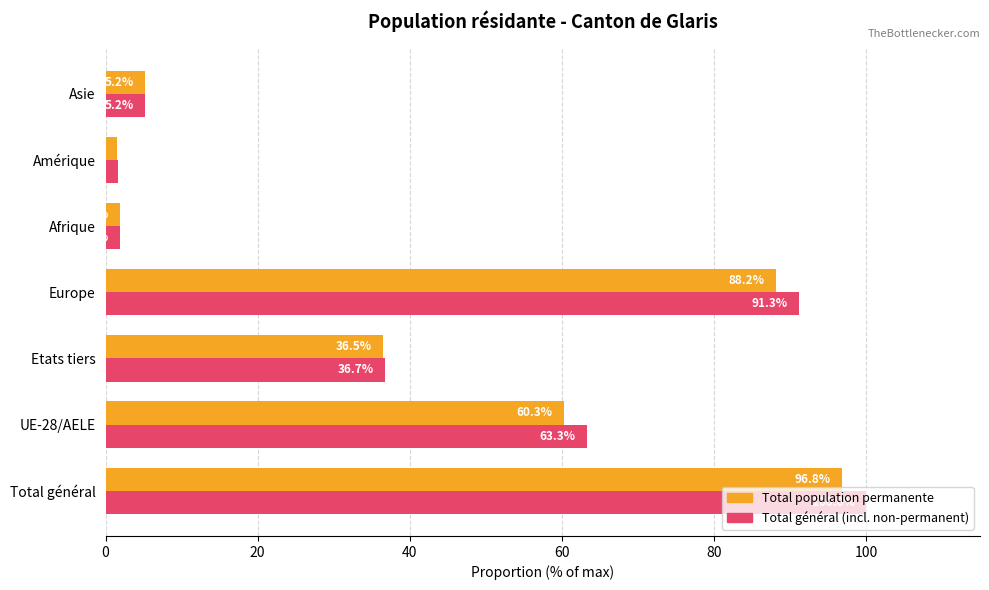

What is the lowest value of the Total général (incl. non-permanent) series?

1.6